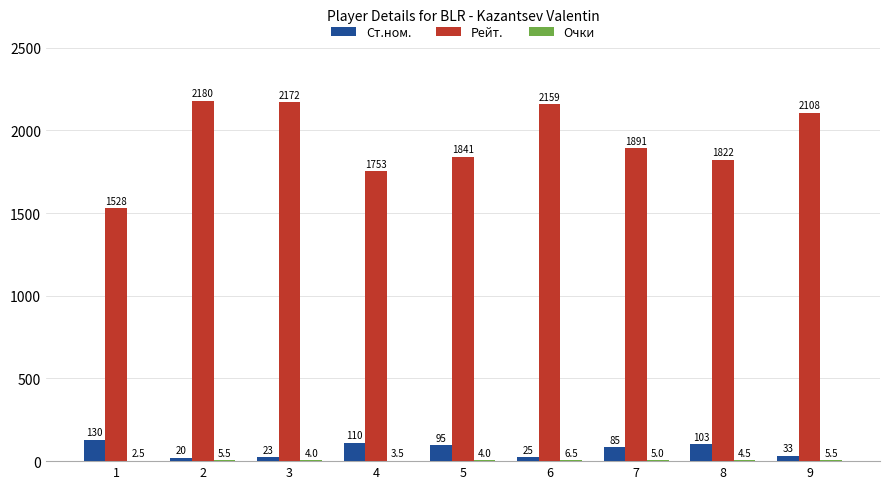

Between 2 and 7, which series saw the biggest shift?

Рейт.